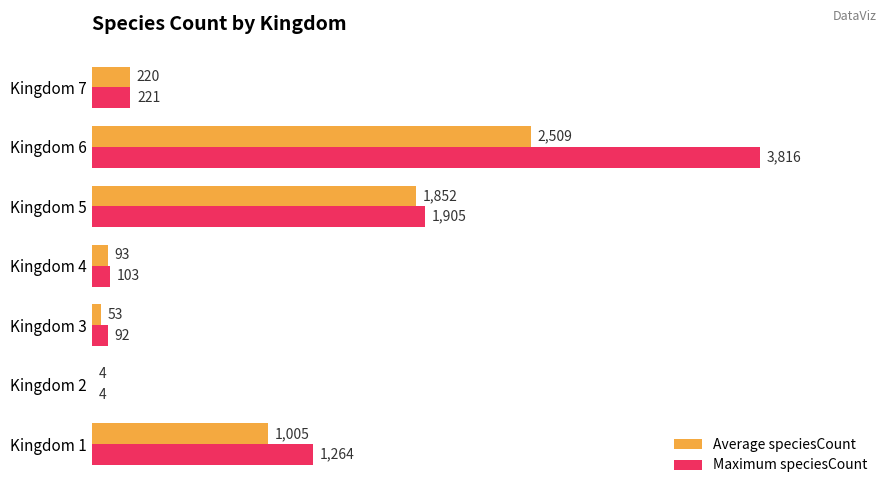

At how many categories does at least one series exceed 0?

7